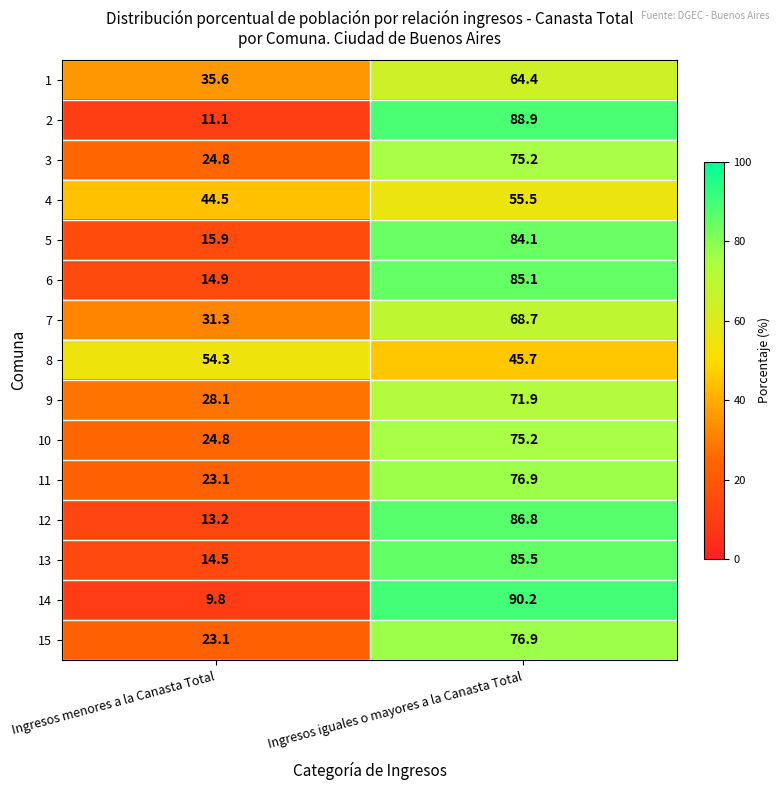

True or false: 13 has a value of 14.5 at Ingresos menores a la Canasta Total.

True